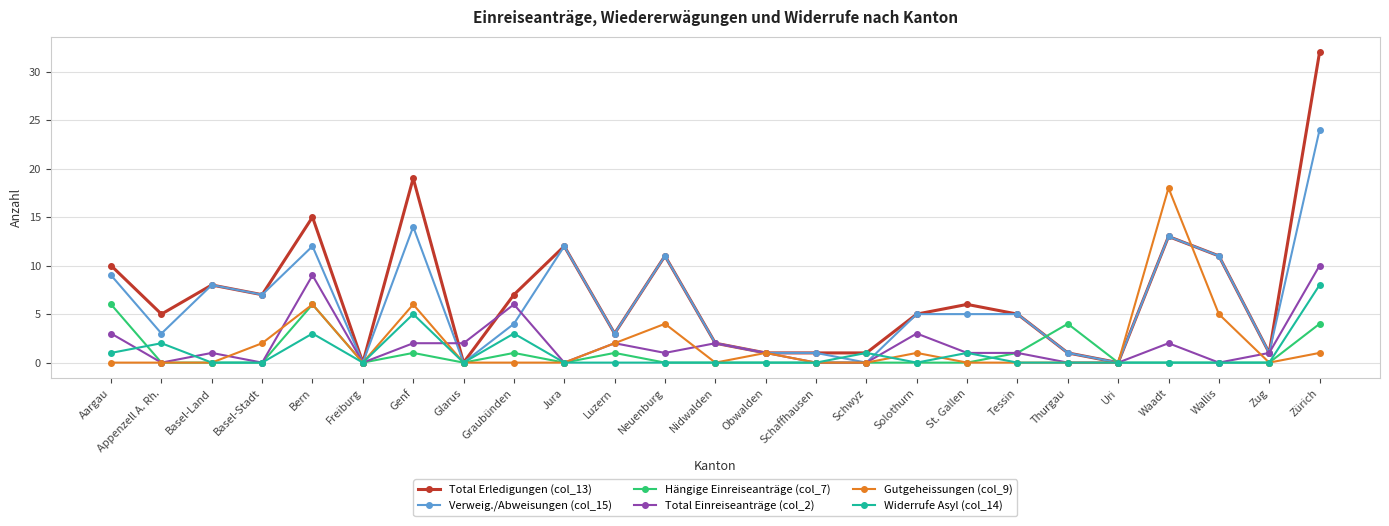

The value of Total Einreiseanträge (col_2) at Luzern is 2. True or false?

True